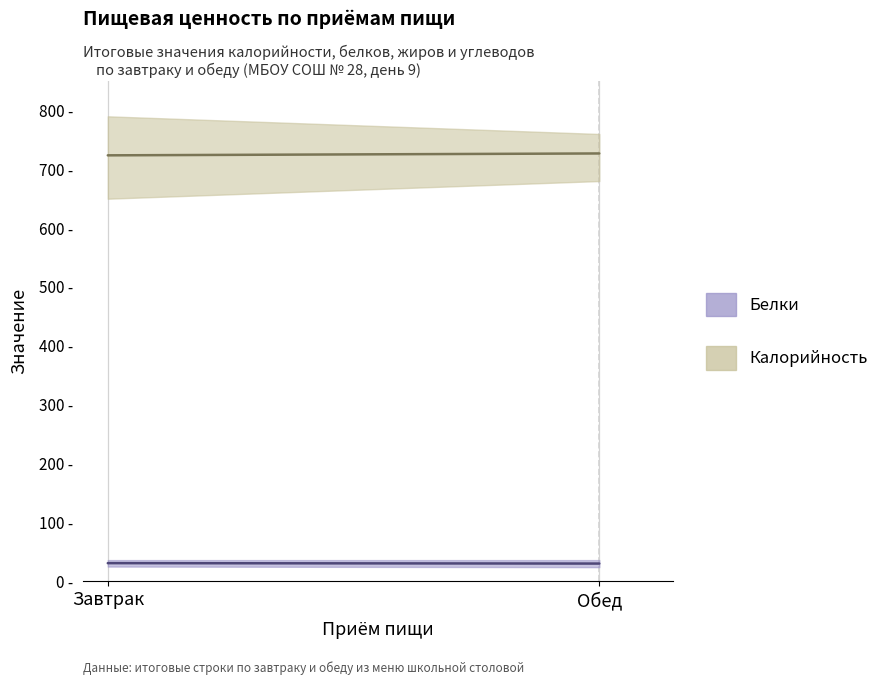

What is the spread (max minus min) of values at Завтрак?

697.7